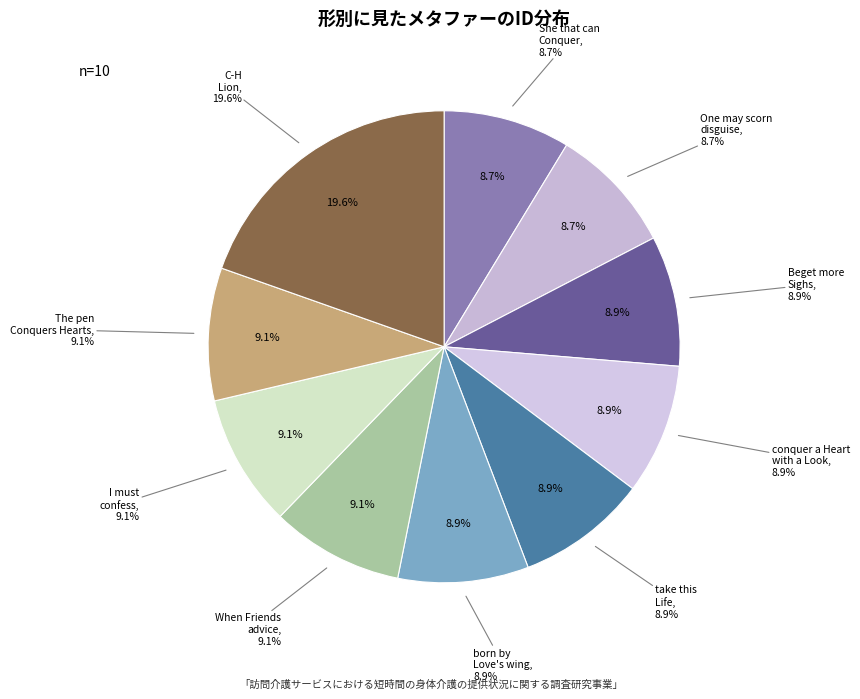

How much of the chart is everything except conquer a Heart with a Look?

91.1%